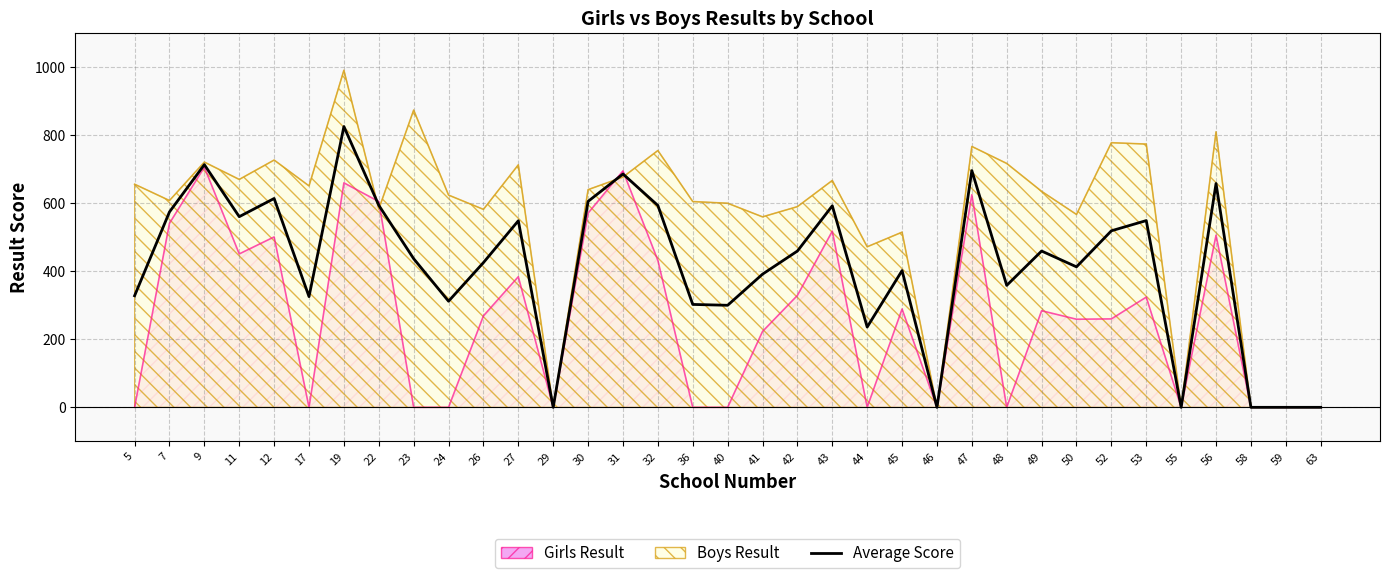

List the labels in order of value, smallest first.

29, 46, 55, 58, 59, 63, 44, 40, 36, 24, 17, 5, 48, 41, 45, 50, 26, 23, 42, 49, 52, 27, 53, 11, 7, 43, 32, 22, 30, 12, 56, 31, 47, 9, 19